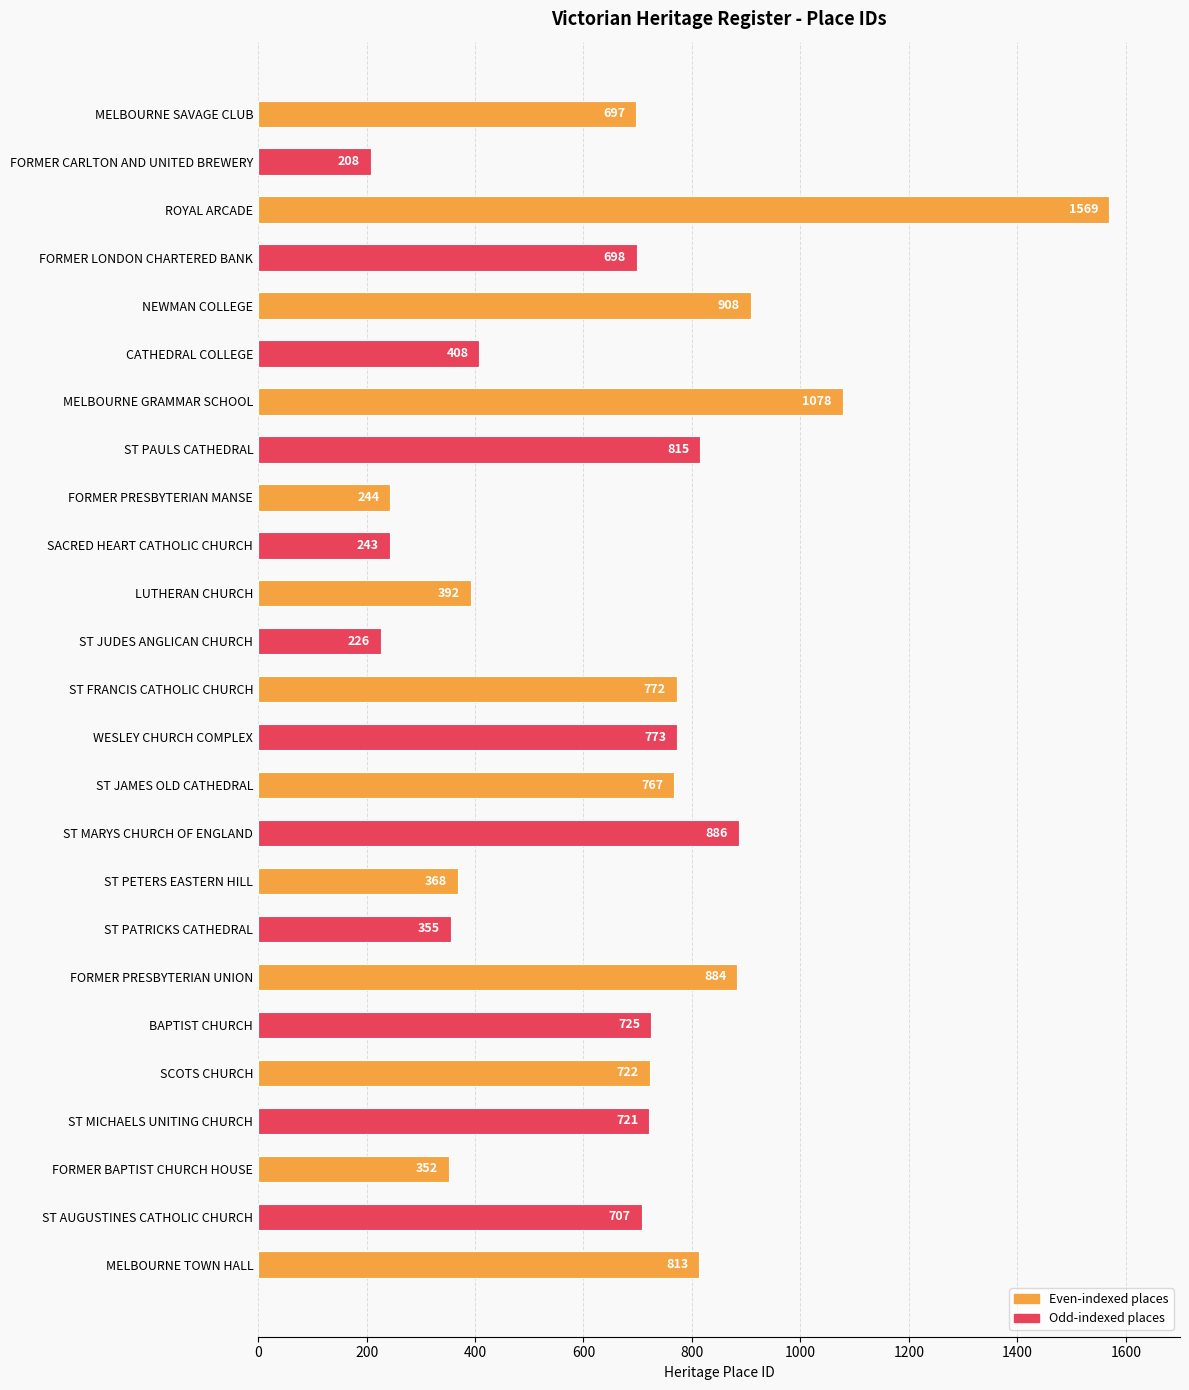

What is the average value?

653